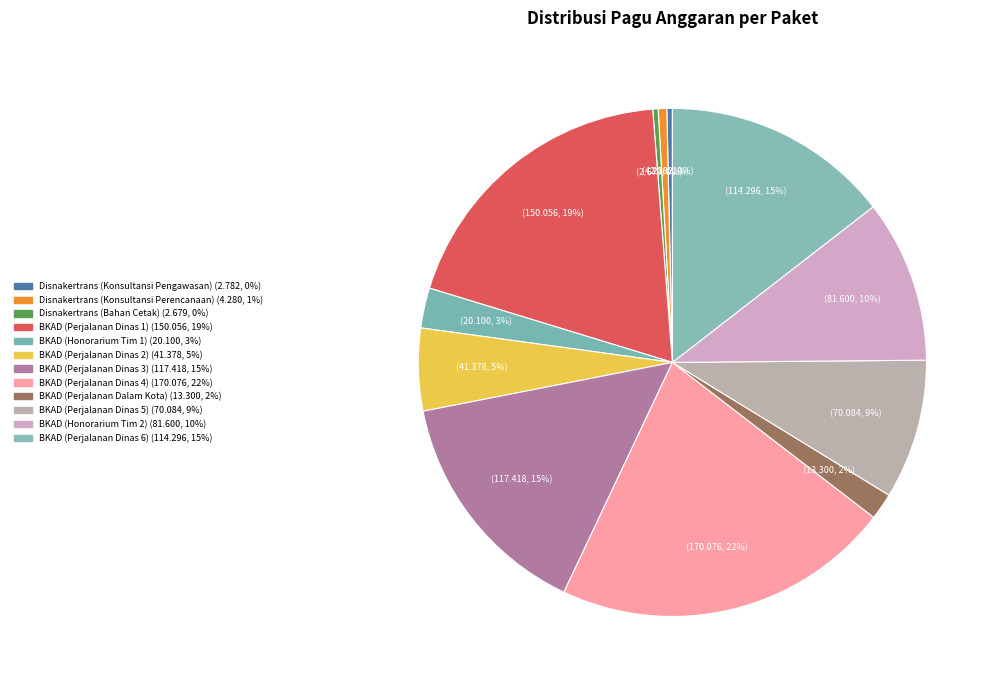

How many slices are in this pie chart?

12